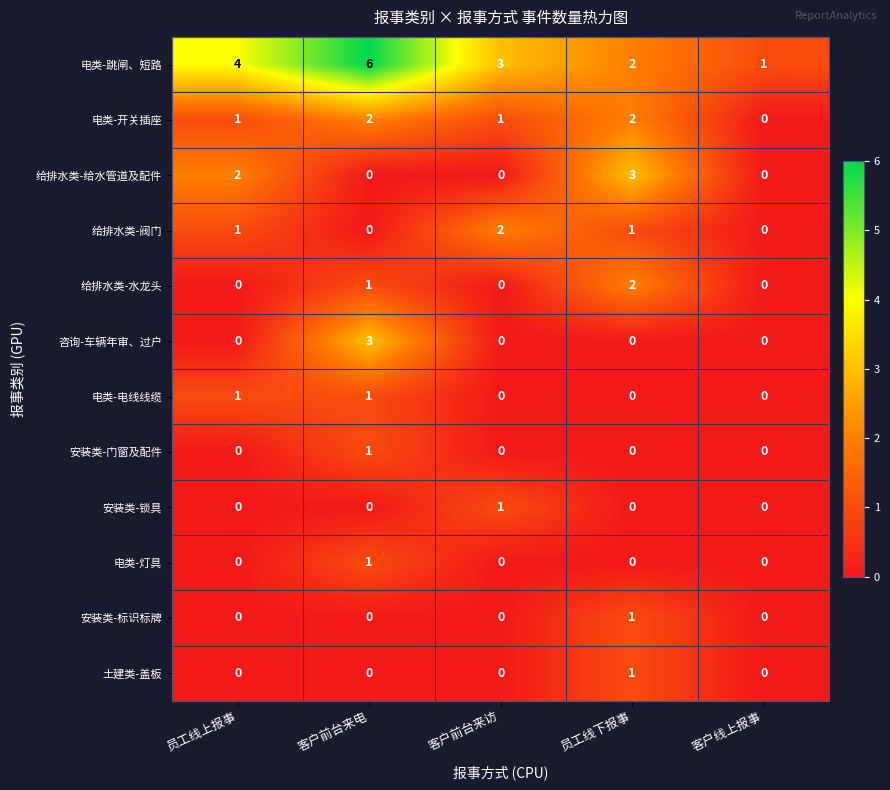

At which category is the sum across all series the highest?

客户前台来电